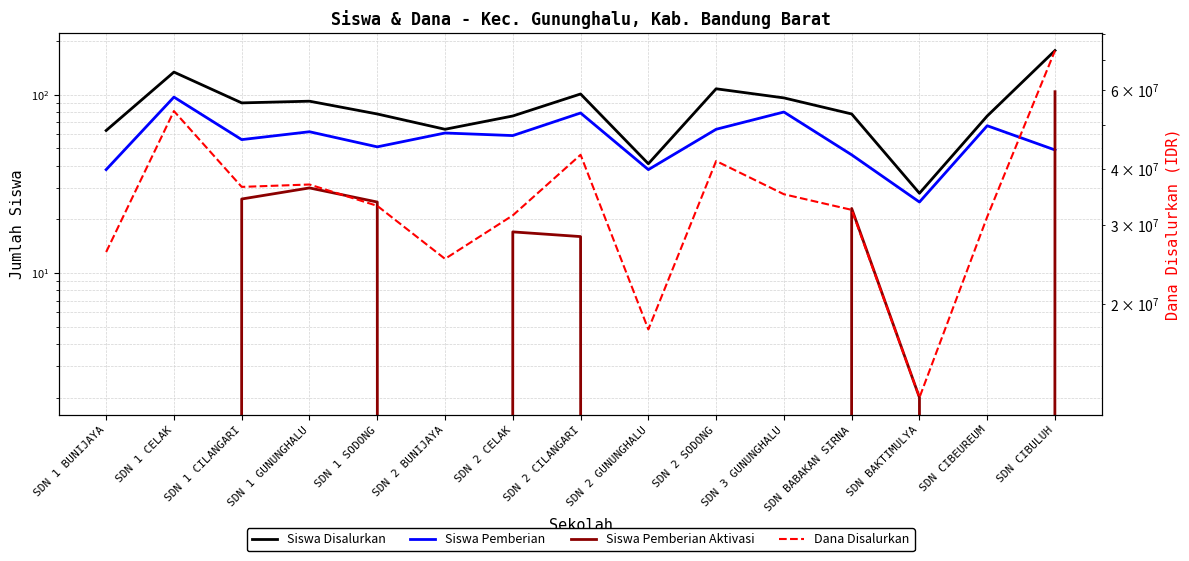

What is the sum of the Siswa Pemberian values at SDN 2 CELAK and SDN CIBULUH?

108